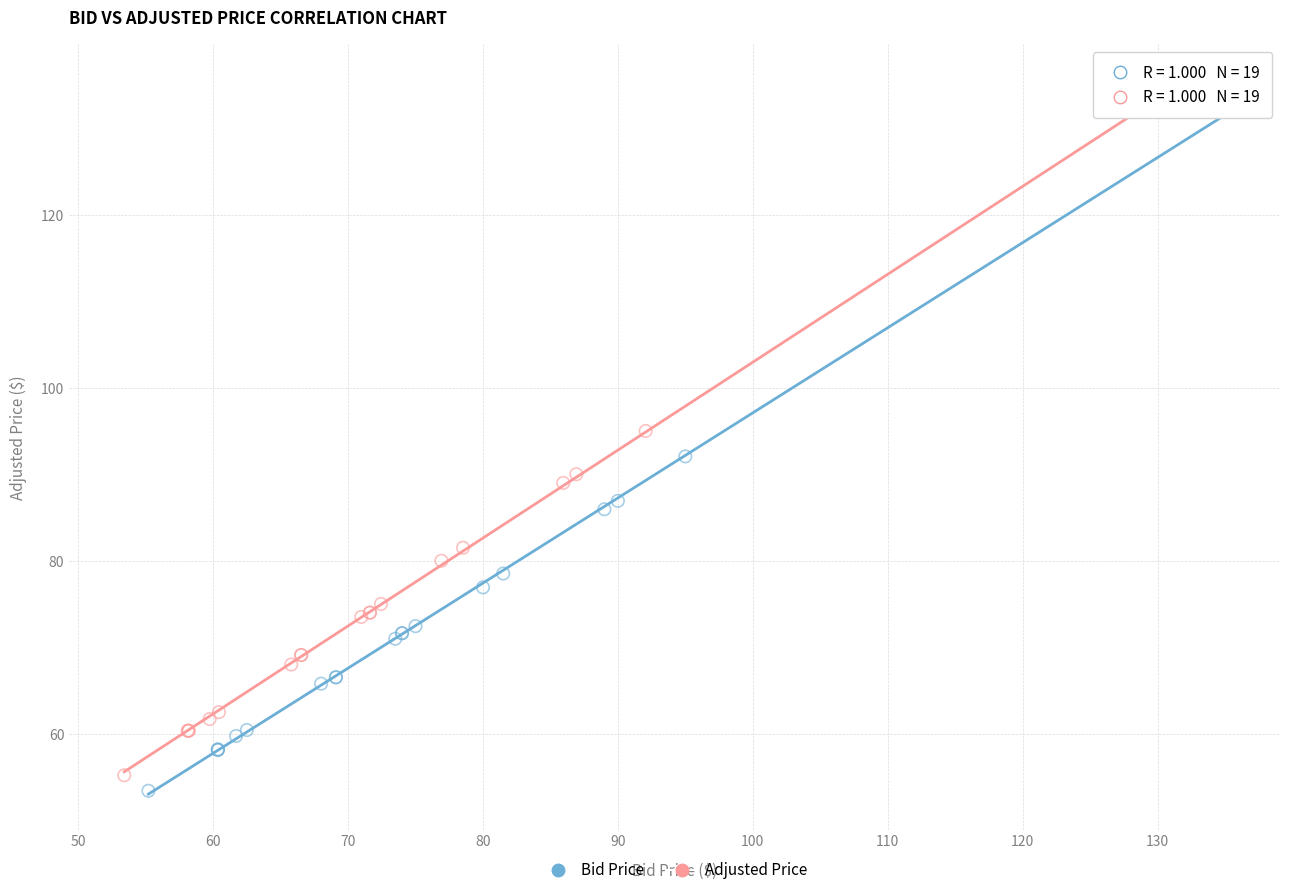

Which series contains the highest Y value?

Adjusted Price